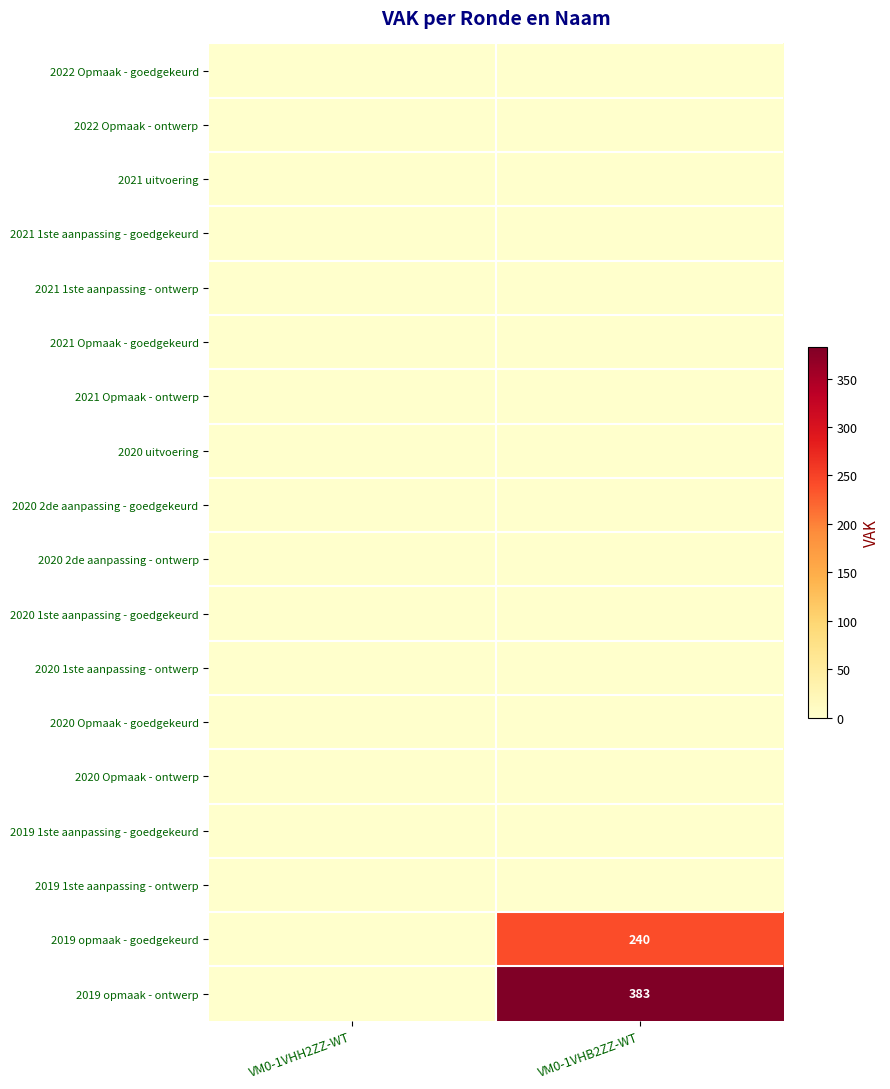

Is it true that 2019 opmaak - ontwerp equals 637 at VM0-1VHB2ZZ-WT?

False